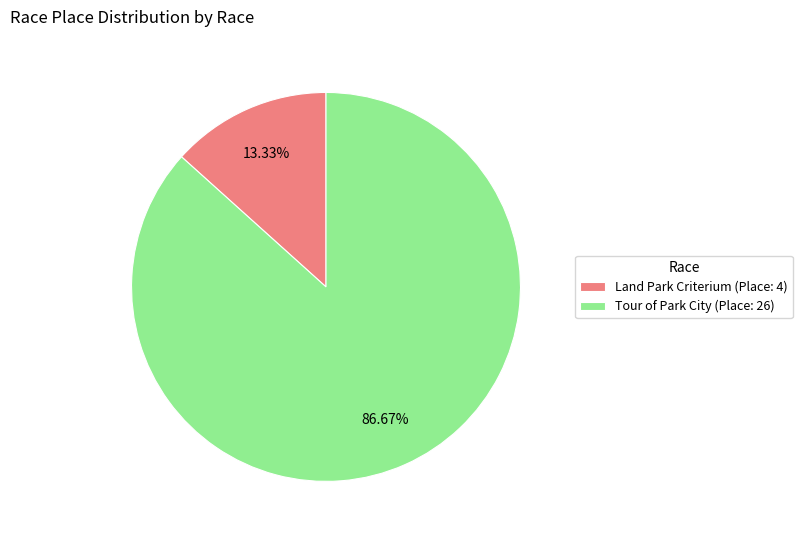

To the nearest percent, what portion does Land Park Criterium represent?

13%